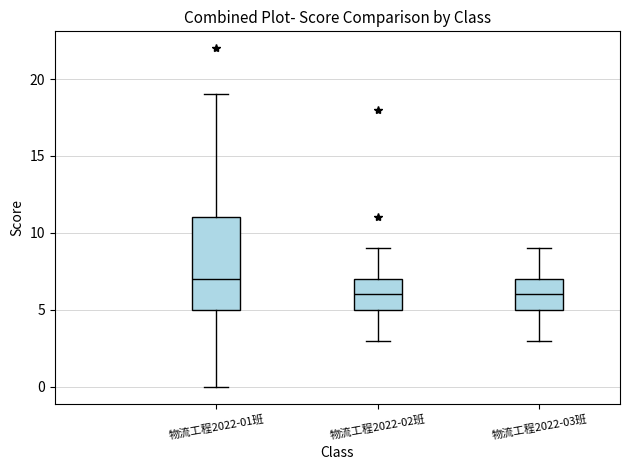

Comparing the boxes themselves (not the whiskers), which one is the tallest?

物流工程2022-01班